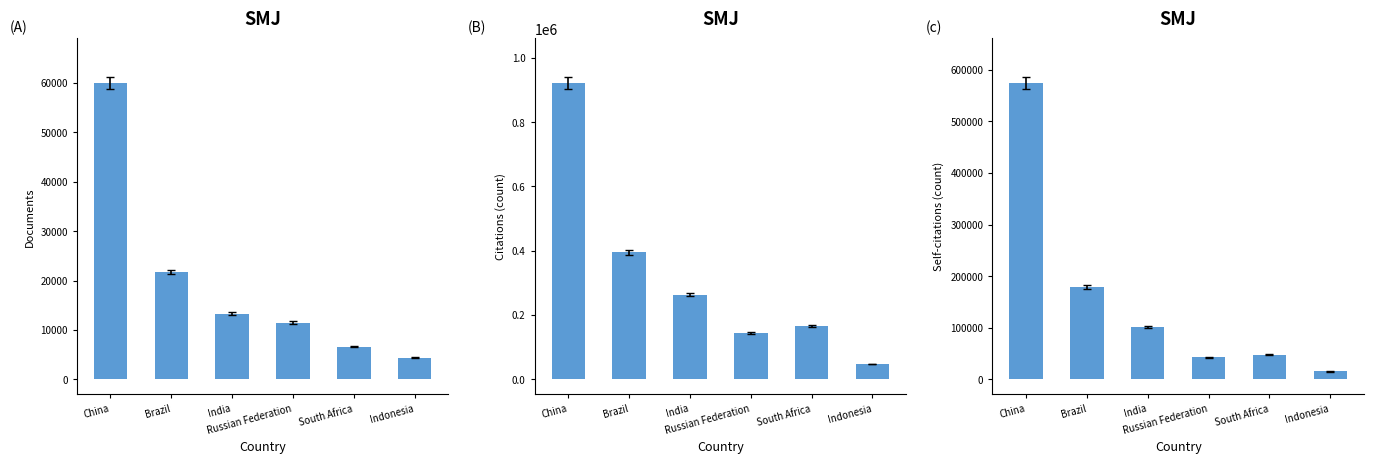

Reading left to right, list all the values displayed in this chart.

Documents: China=59992	Brazil=21793	India=13312	Russian Federation=11492	South Africa=6629	Indonesia=4355
Citations: China=922057	Brazil=395846	India=263278	Russian Federation=144669	South Africa=166976	Indonesia=47534
Self-citations: China=574622	Brazil=179245	India=100663	Russian Federation=42872	South Africa=47960	Indonesia=15241